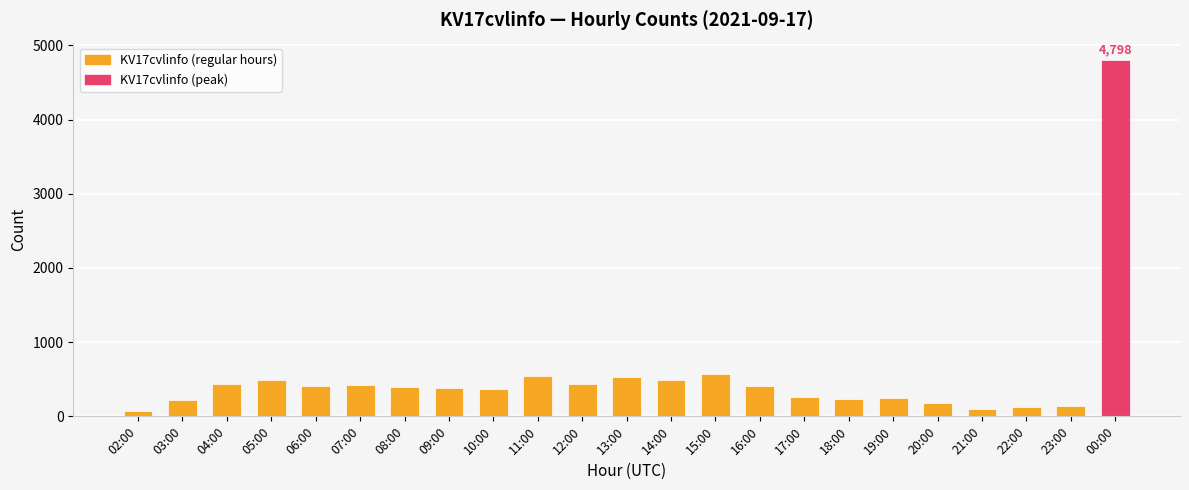

What is the change in value from 07:00 to 15:00?

+155